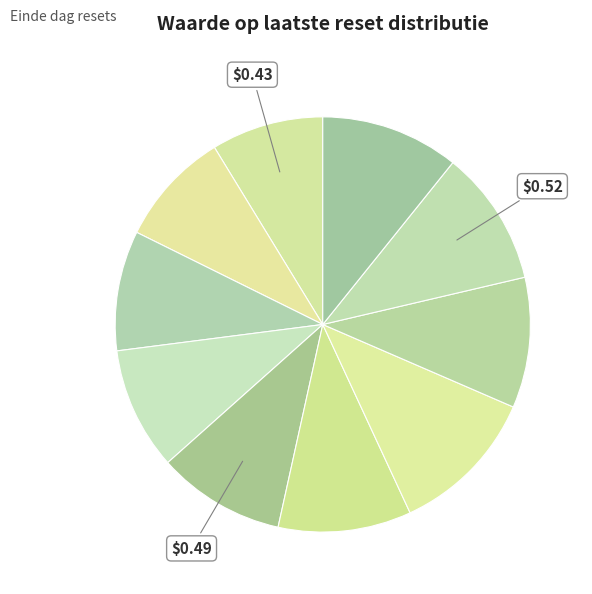

How many segments does this pie chart have?

10